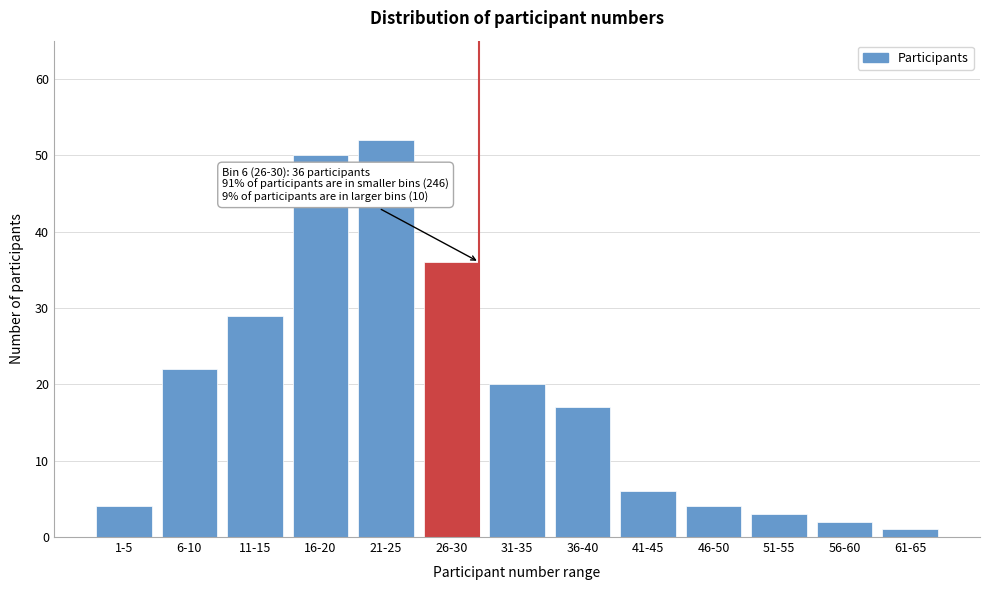

Reading left to right, transcribe all the data shown in this chart.

4	22	29	50	52	36	20	17	6	4	3	2	1